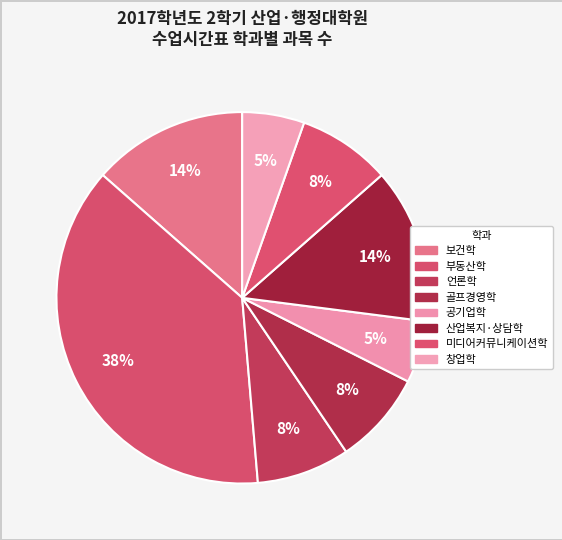

Between 미디어커뮤니케이션학 and 보건학, which is larger?

보건학